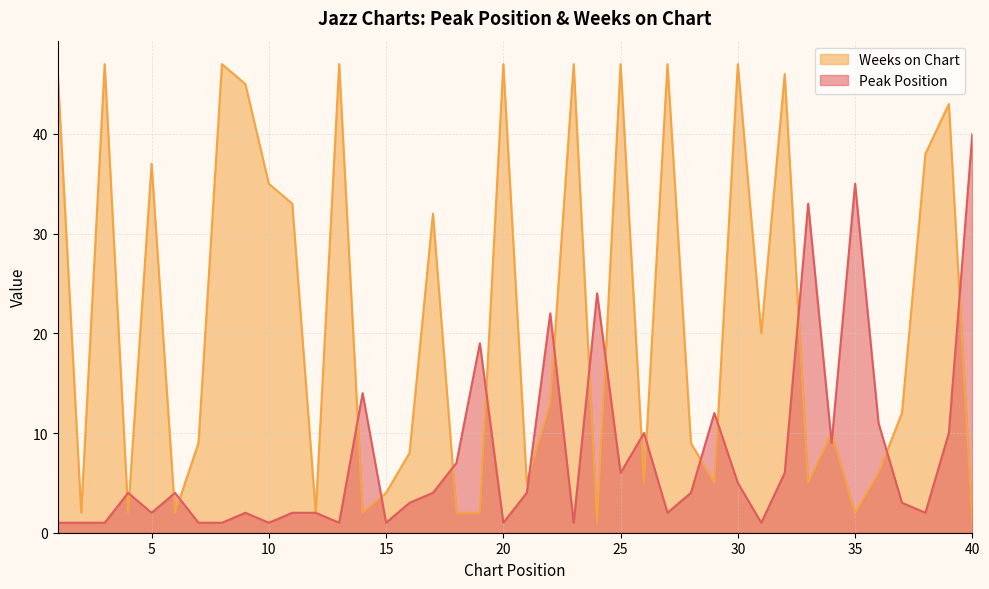

How many lines are shown in the chart?

2